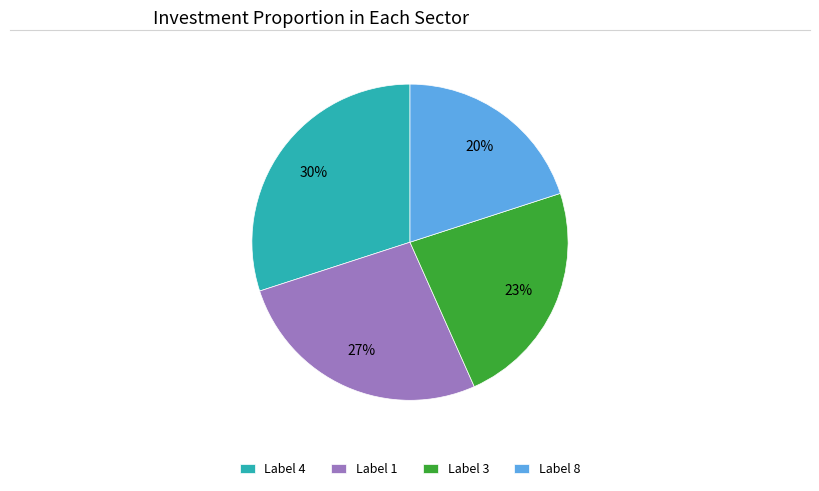

Does Label 4 account for over 50% of the chart?

No